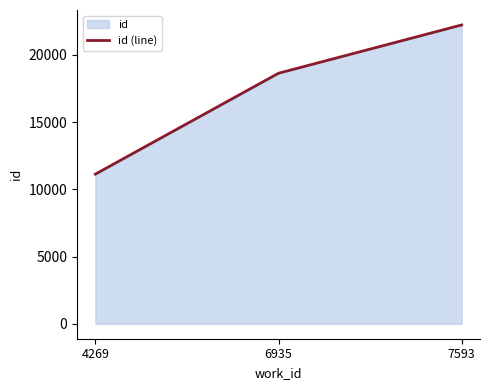

Does the chart have visible grid lines?

No